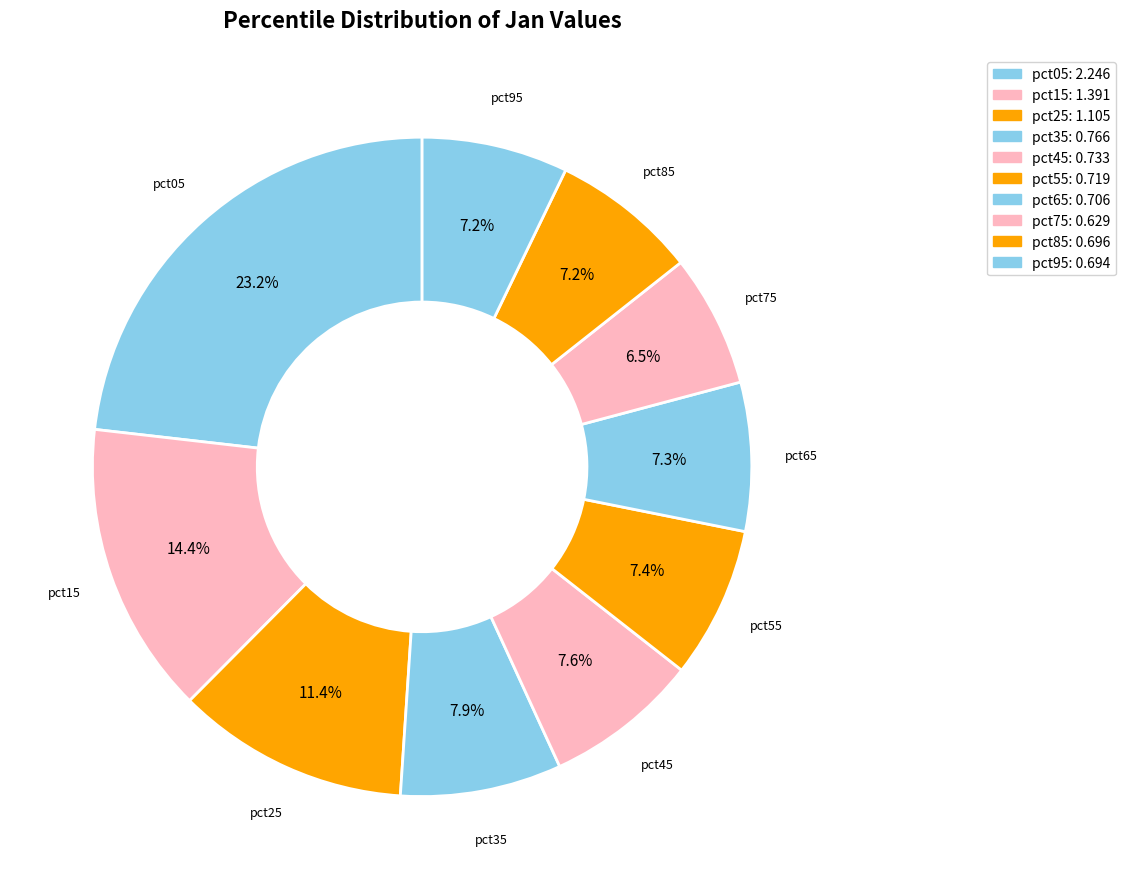

How many slices are in this pie chart?

10